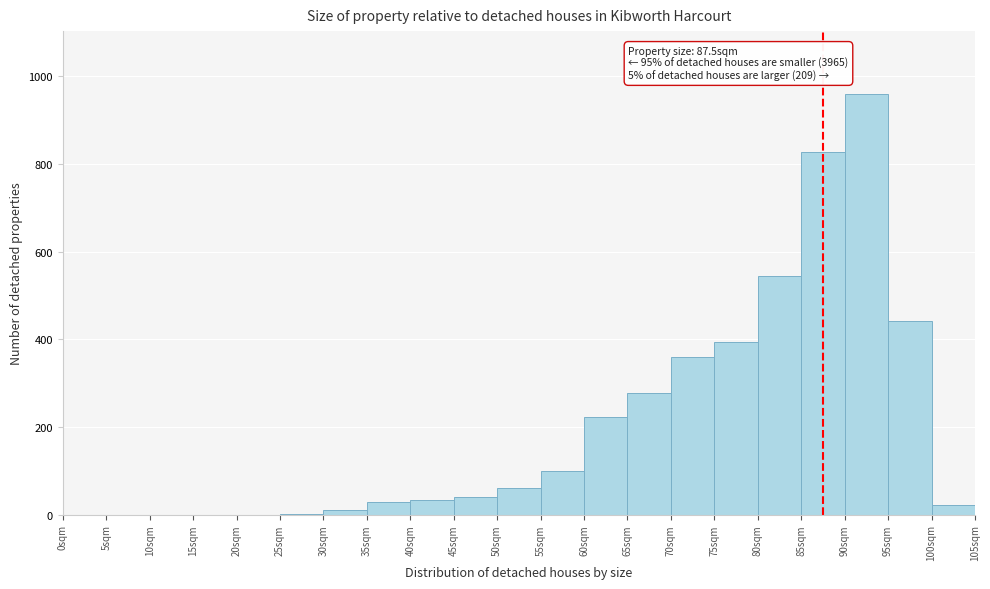

Which range on the x-axis has the tallest bar?

90 to 95